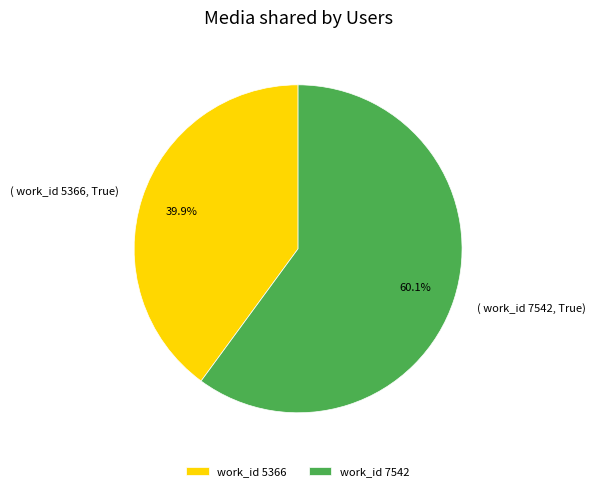

Combined, what portion of the pie is work_id 5366 and work_id 7542?

100.0%